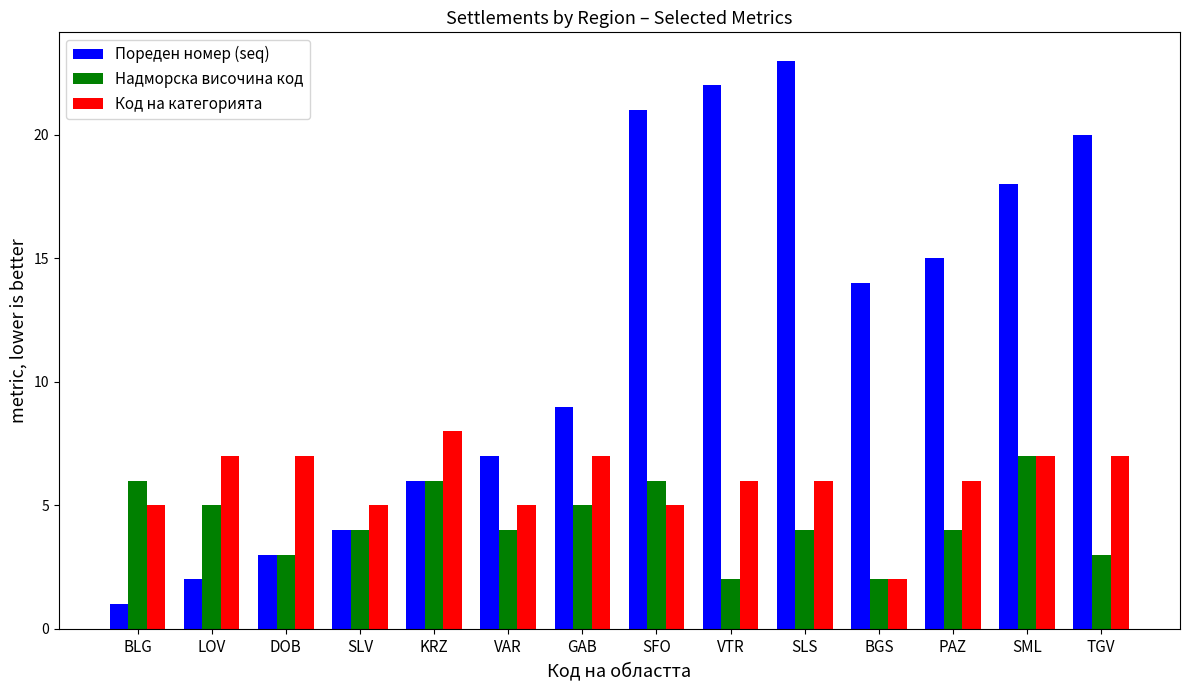

At which label is Пореден номер (seq) closest to 12?

BGS